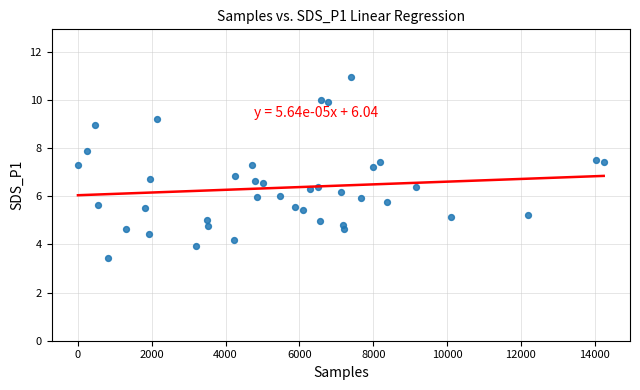

What is the range of X values (max minus min)?

14242.0